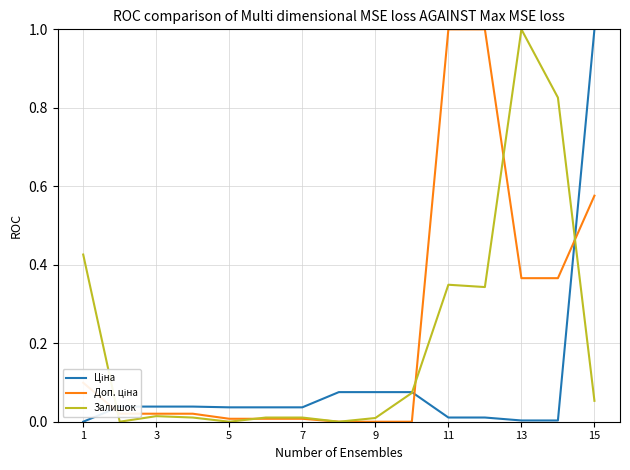

Does the chart display data point markers on the line(s)?

No